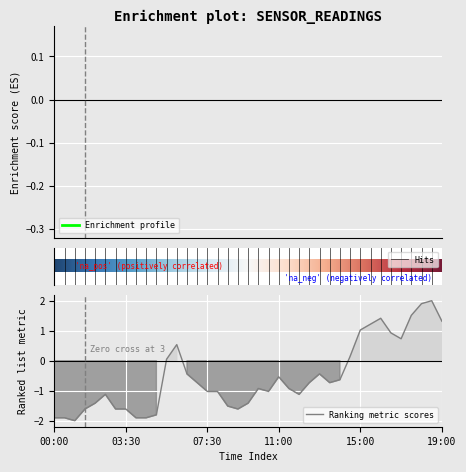

What is the minimum value for Ranking metric scores?

-2.0